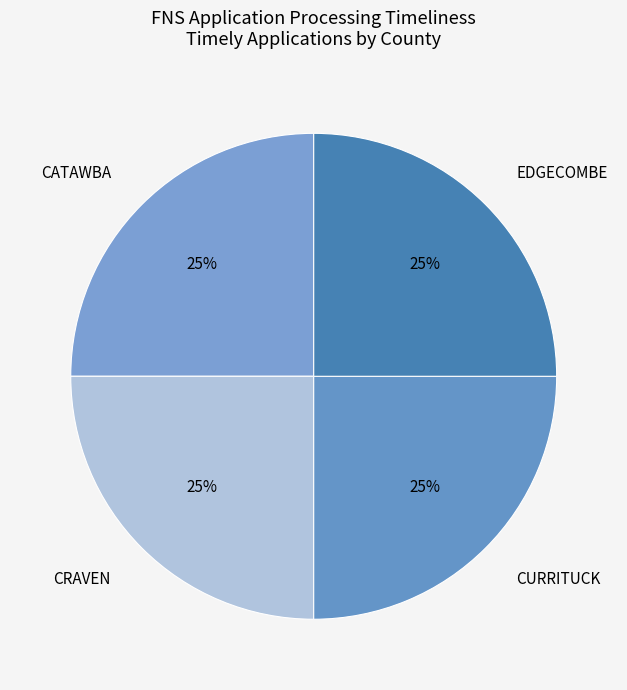

To the nearest percent, what percentage of the pie is EDGECOMBE?

25%